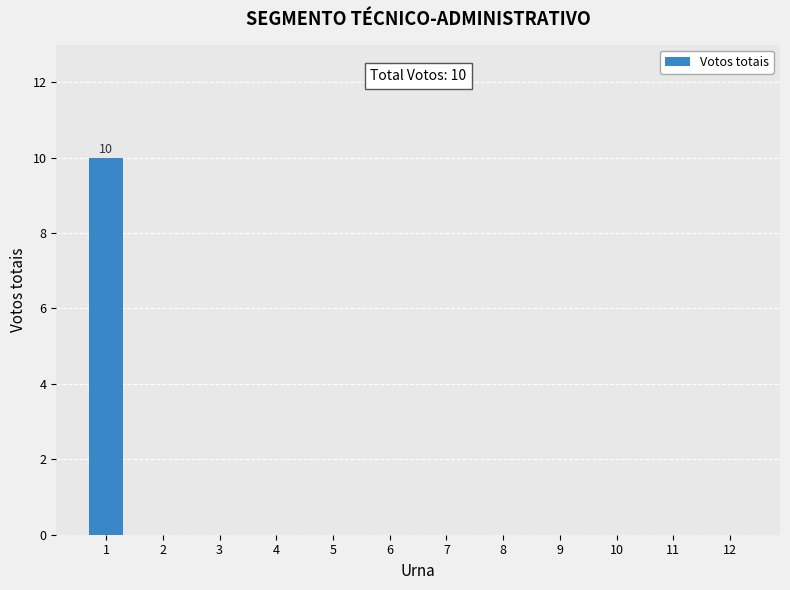

What is the change in value from 1 to 7?

-10